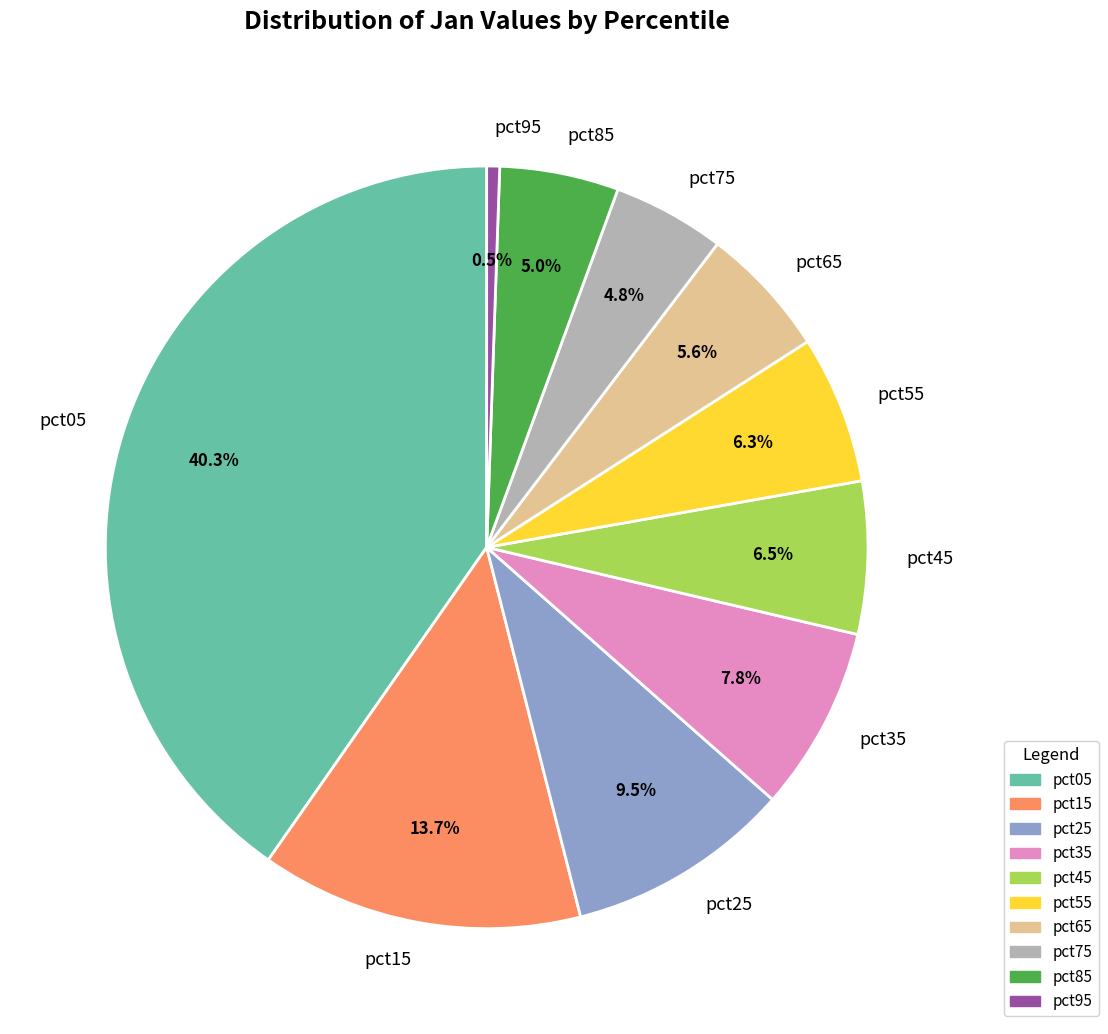

Combined, do pct65 and pct85 account for over 50%?

No